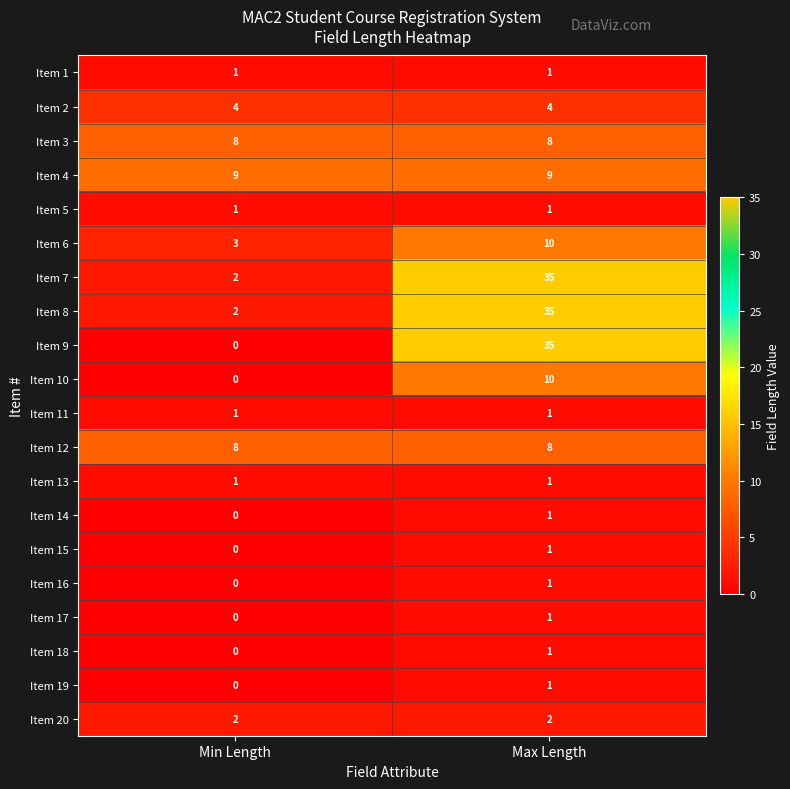

How many categories are shown in the chart?

2